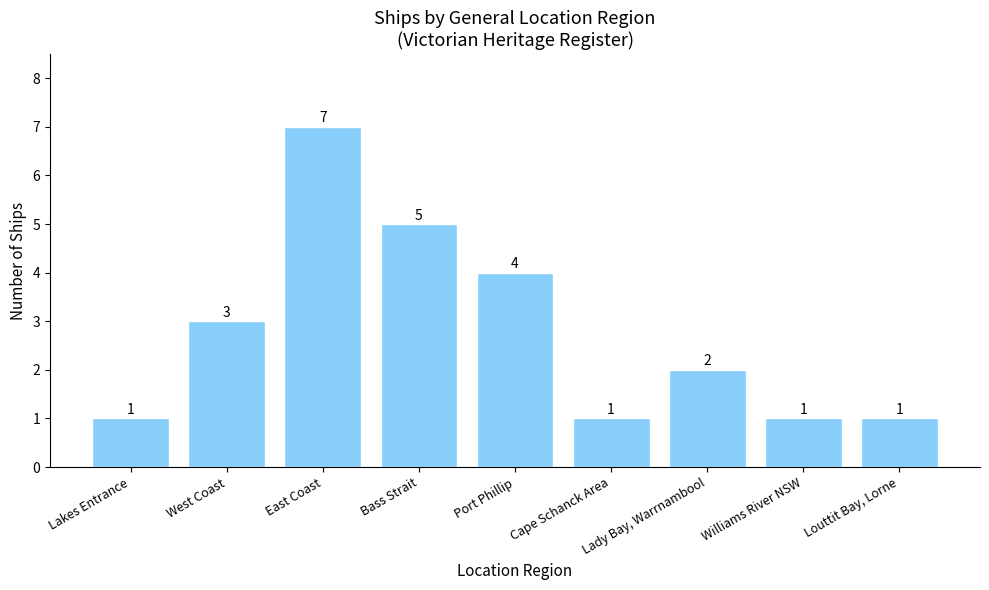

What is the minimum value shown in the chart?

1